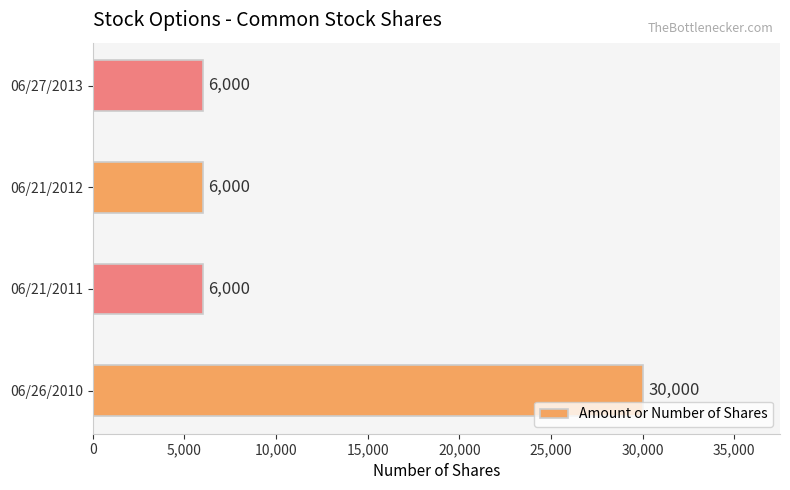

What is the greatest value displayed?

30000